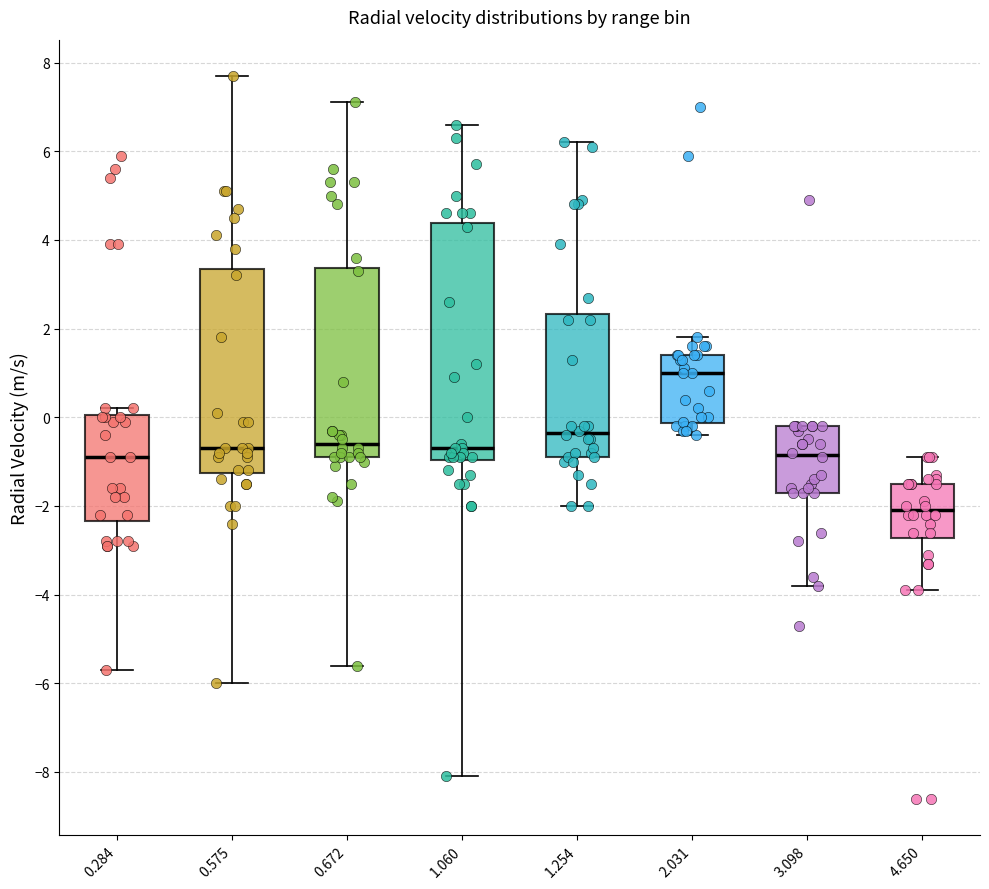

Which box's median line is the lowest?

4.650